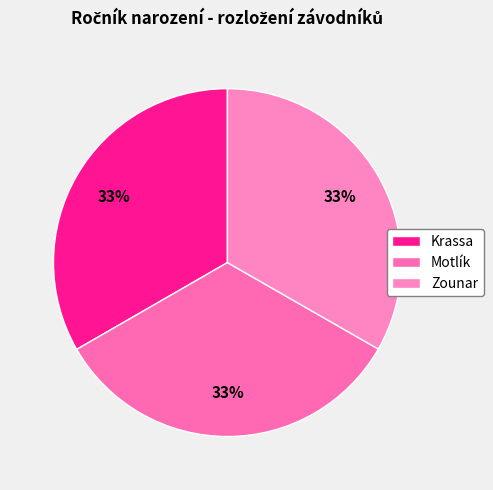

What percentage is NOT represented by Krassa?

66.7%